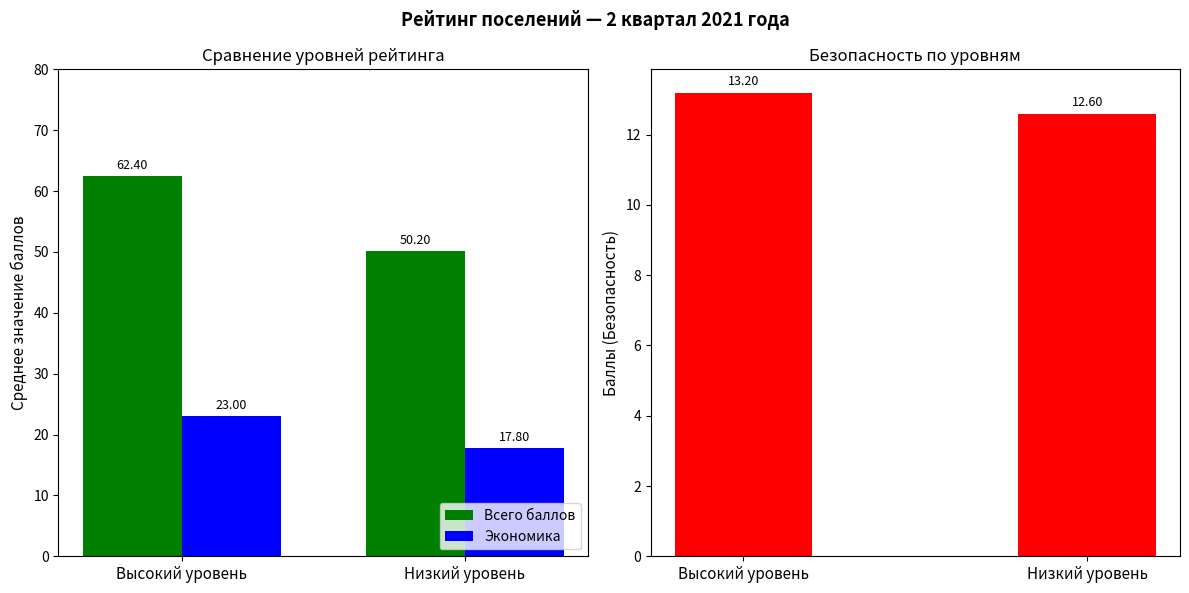

Between Высокий уровень and Низкий уровень, which is larger?

Высокий уровень